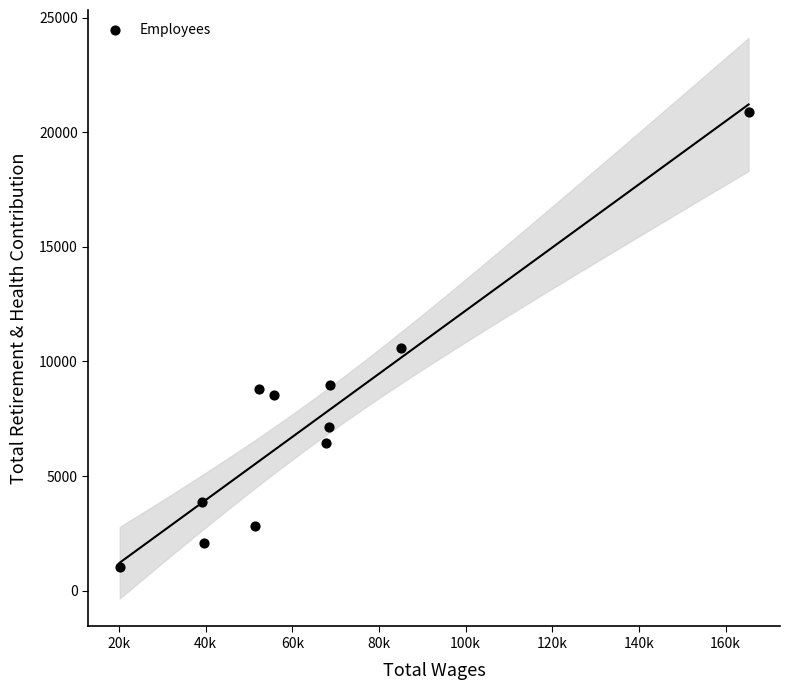

What Y value in the scatter plot is closest to 10952?

10574